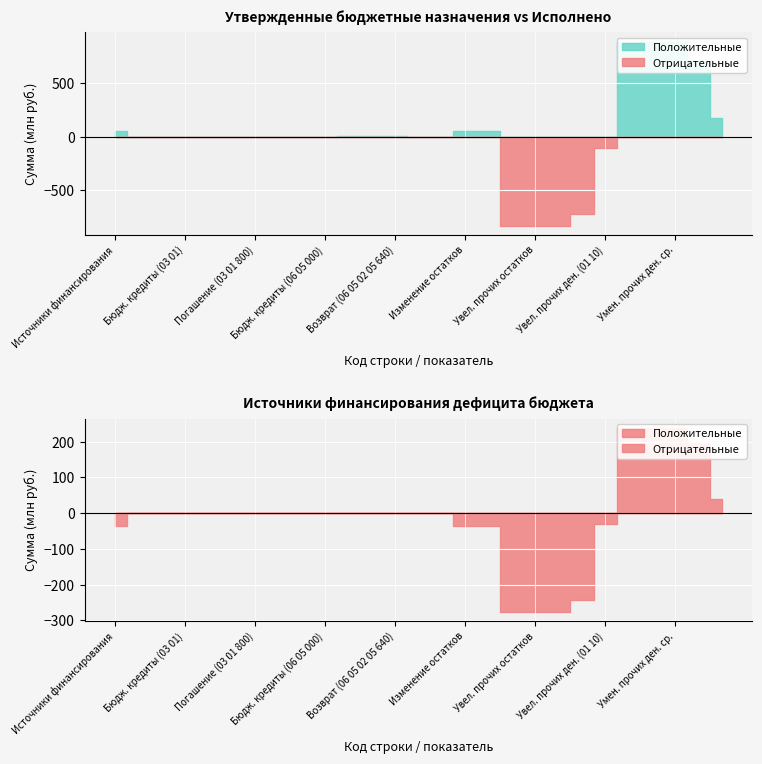

What is the total value across all series at 720?

1130610246.3